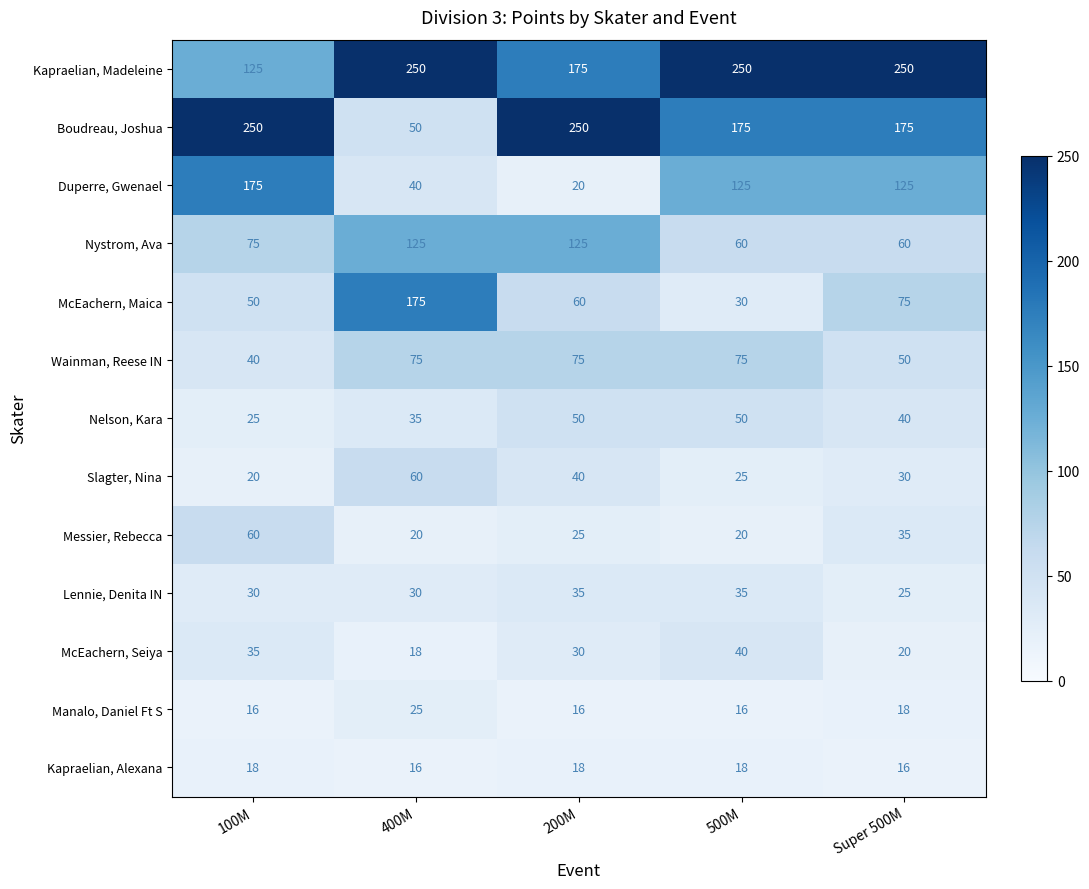

Rank the series at 500M from lowest to highest value.

Manalo, Daniel Ft S, Kapraelian, Alexana, Messier, Rebecca, Slagter, Nina, McEachern, Maica, Lennie, Denita IN, McEachern, Seiya, Nelson, Kara, Nystrom, Ava, Wainman, Reese IN, Duperre, Gwenael, Boudreau, Joshua, Kapraelian, Madeleine